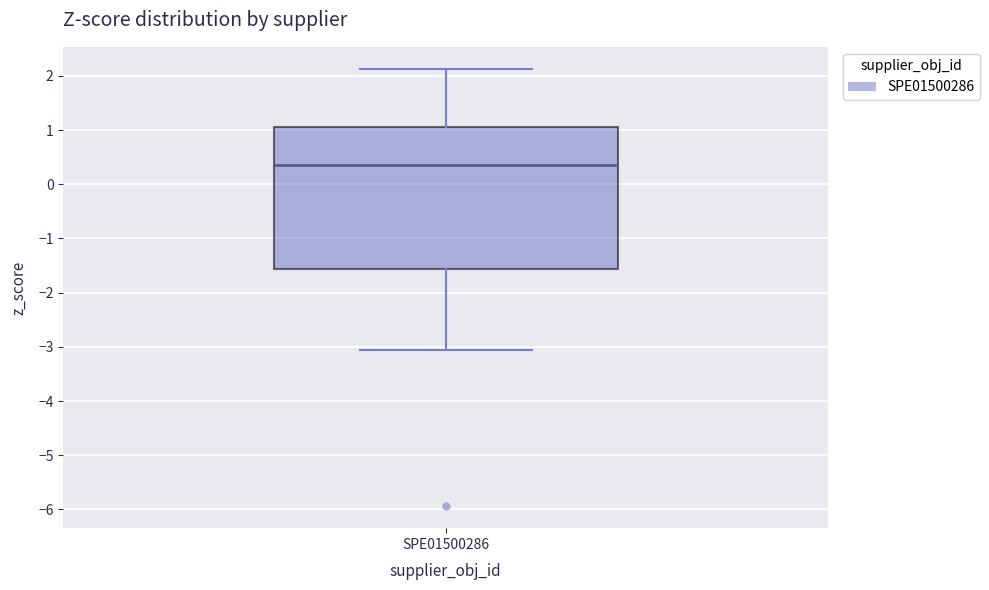

Where does the median line of the box for SPE01500286 sit on the y-axis? The values are not printed on the chart, so give them approximately, as read against the axis.

0.4